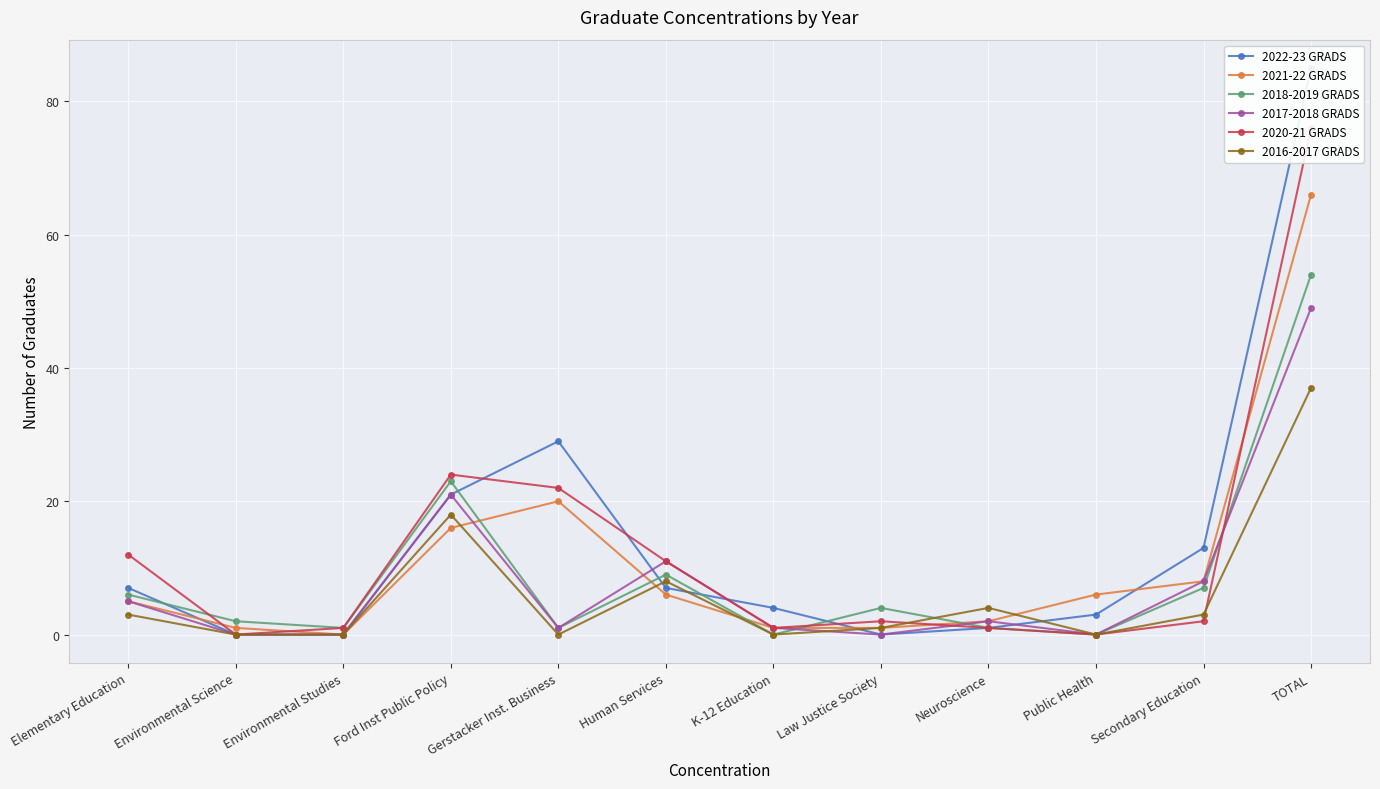

How many intersections are there between 2016-2017 GRADS and 2020-21 GRADS?

2